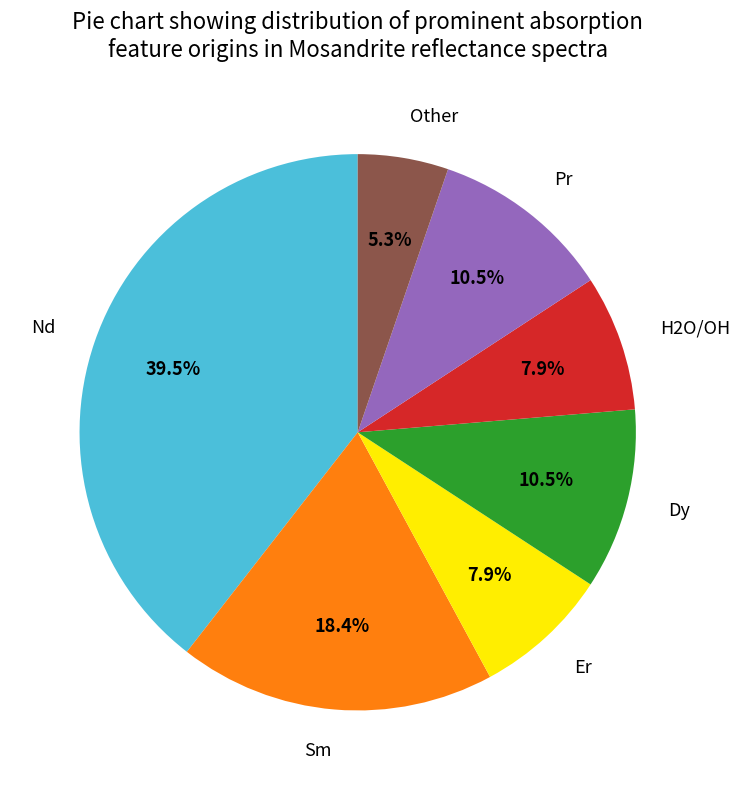

To the nearest percent, what is the average slice percentage?

14%